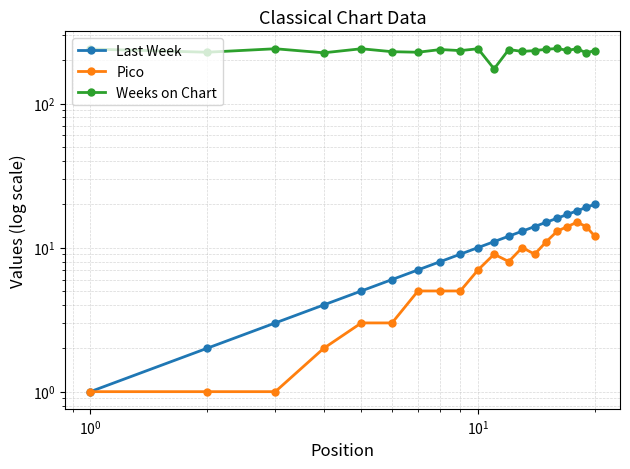

What is the greatest value displayed?

241